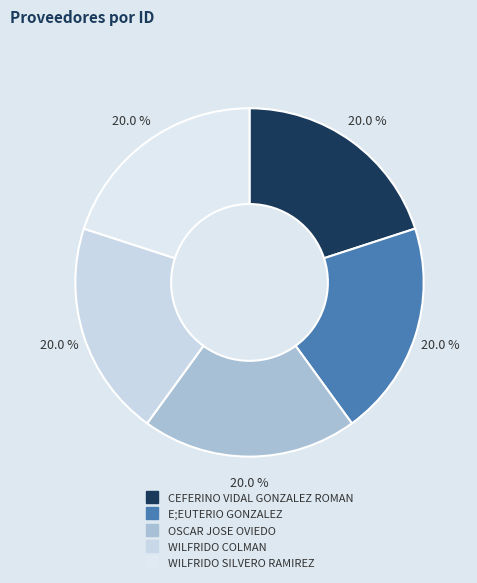

To the nearest percent, what is the combined percentage of WILFRIDO SILVERO RAMIREZ and E;EUTERIO GONZALEZ?

40%